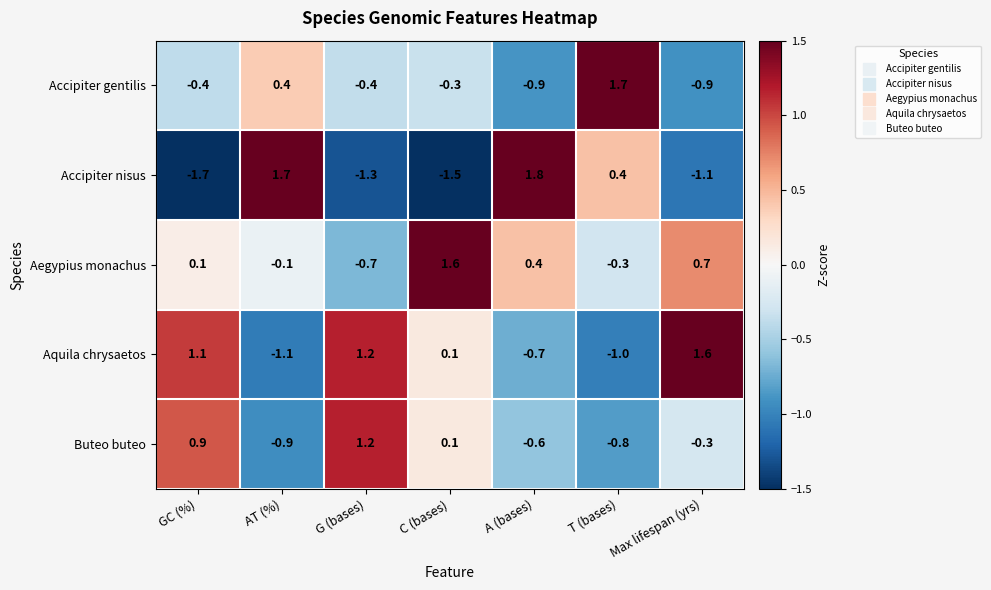

Where does the Aegypius monachus series first go above 0?

GC (%)